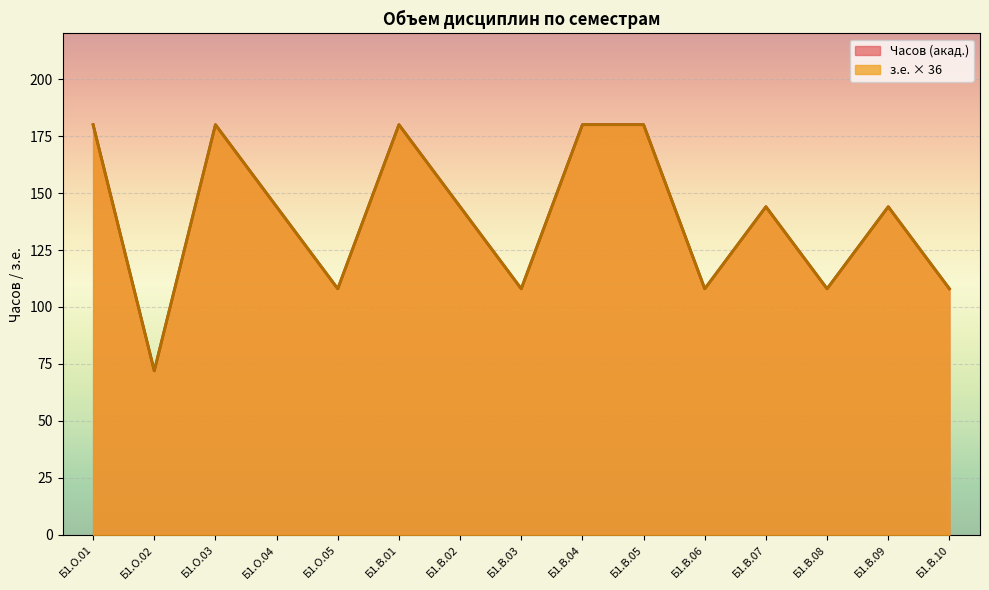

What is the difference between the Часов (акад.) values at Б1.В.10 and Б1.В.05?

72